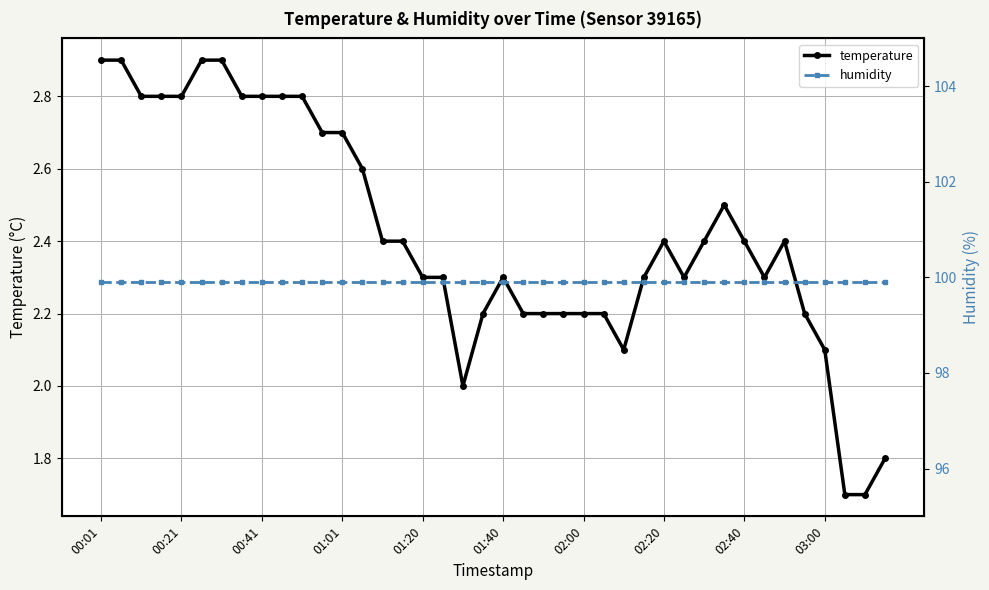

Between 25 and 22, which is larger?

25